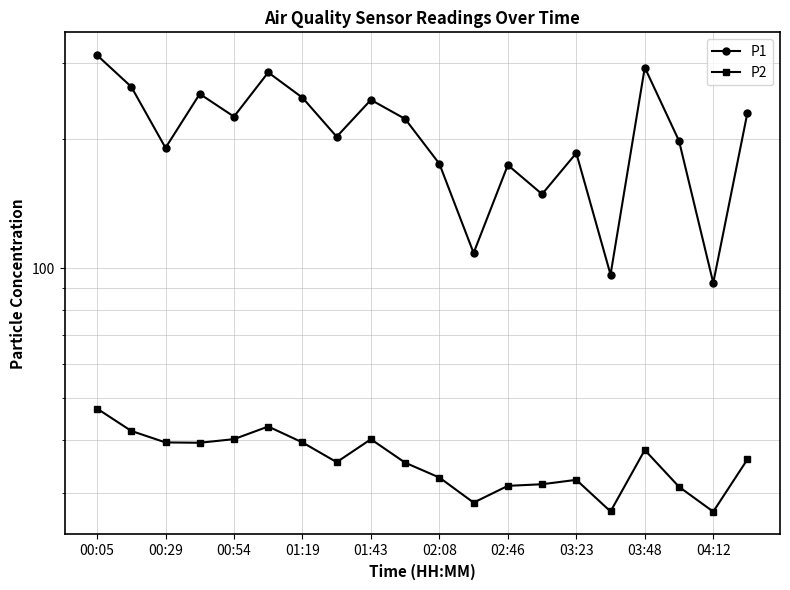

Which series has the widest spread of values?

P1